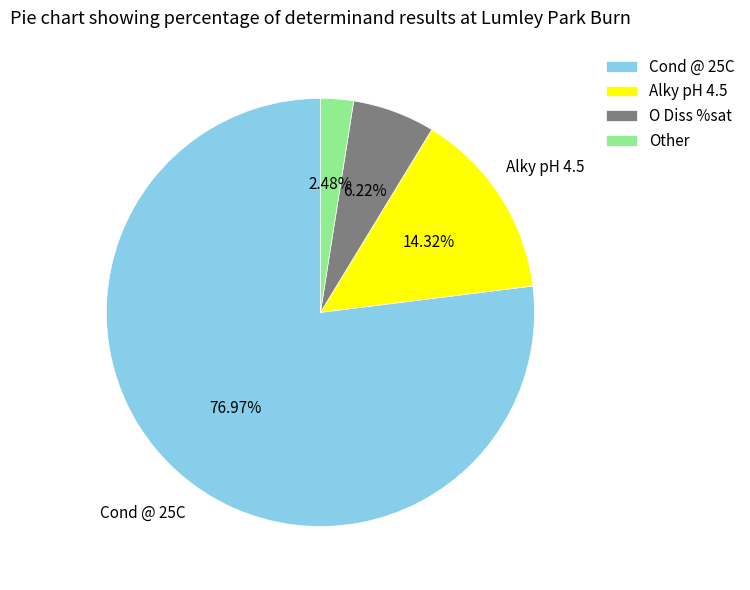

Which has a higher value, Other or Alky pH 4.5?

Alky pH 4.5